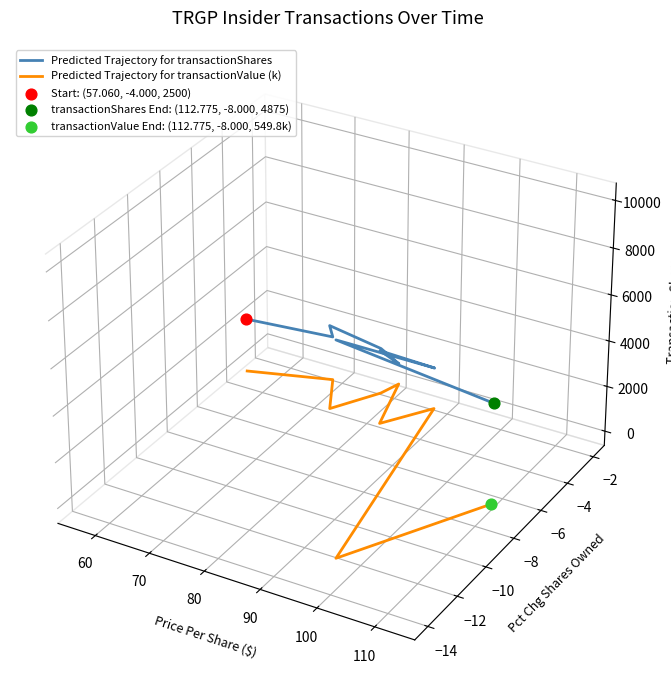

Which series contains the lowest Y value?

Predicted Trajectory for transactionValue (k)